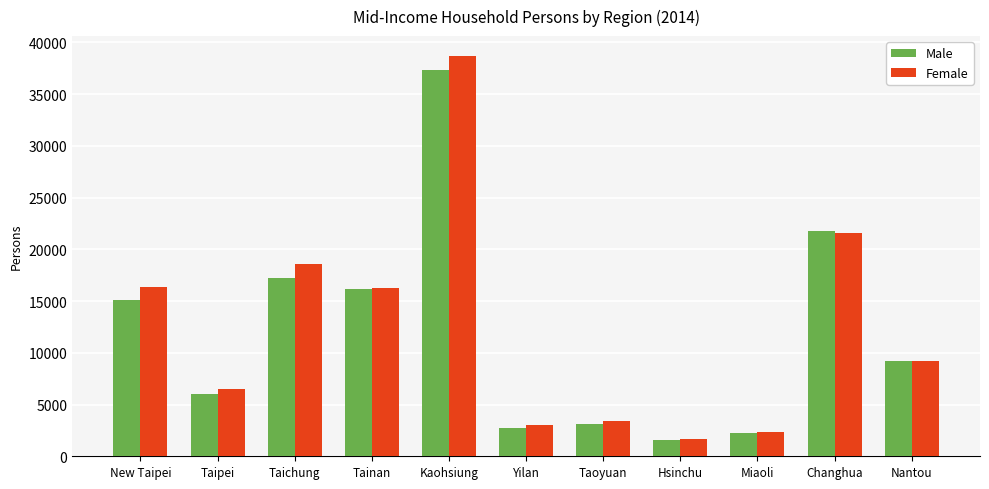

What is the total value across all series at Taipei?

12593